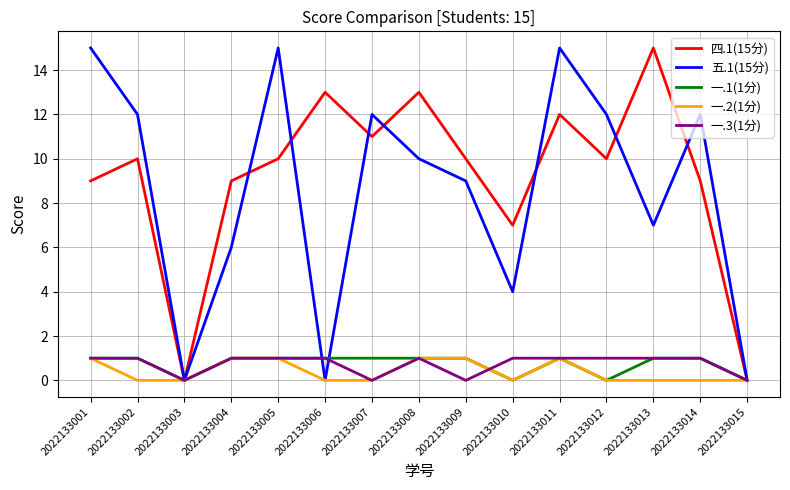

What is the spread (max minus min) of values at 2022133014?

12